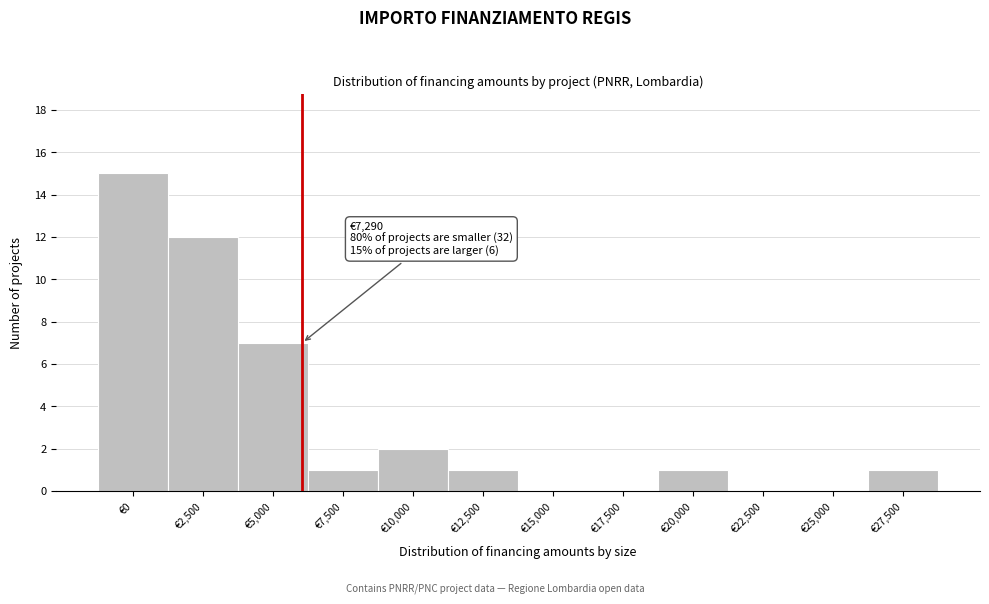

Reading left to right, list all the values displayed in this chart.

€0=15	€2,500=12	€5,000=7	€7,500=1	€10,000=2	€12,500=1	€15,000=0	€17,500=0	€20,000=1	€22,500=0	€25,000=0	€27,500=1